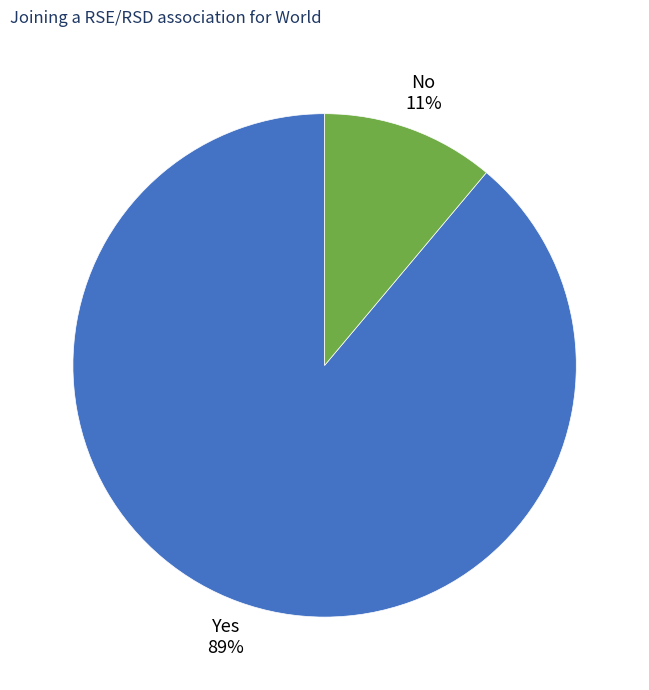

To the nearest percent, what is the combined percentage of No and Yes?

100%